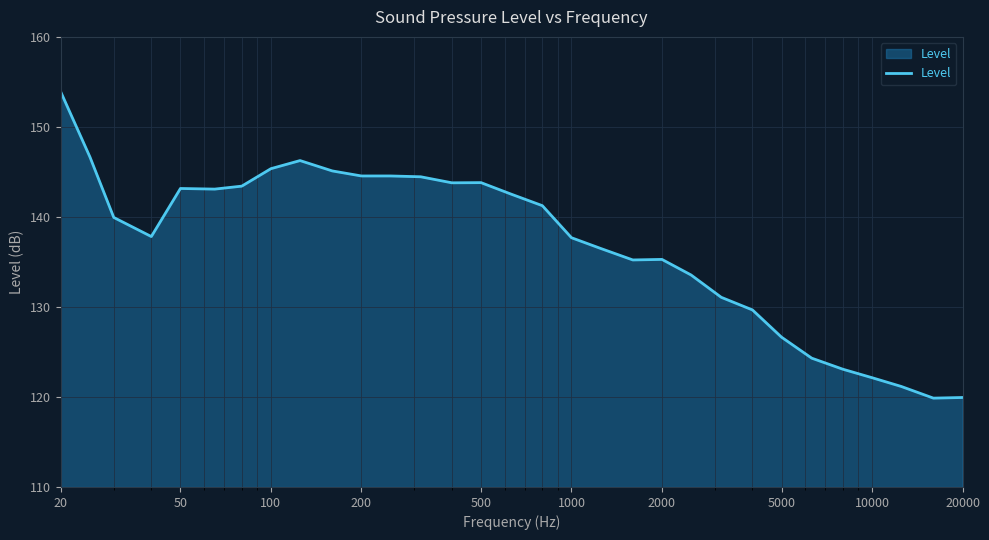

What is the greatest value displayed?

153.9